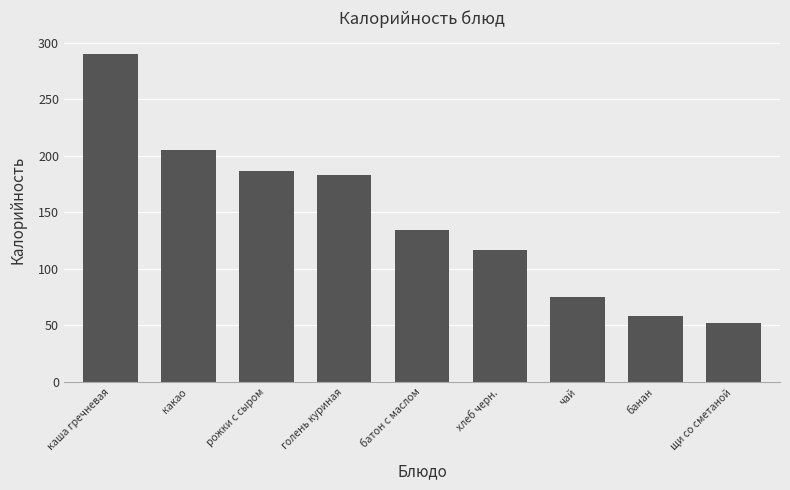

Read the value at рожки с сыром.

187